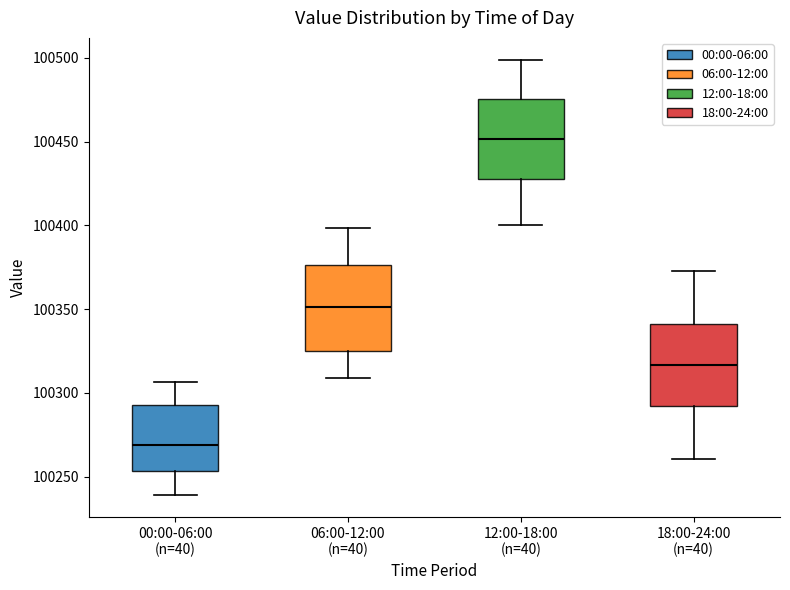

Which box has the lowest median line?

00:00-06:00 (n=40)